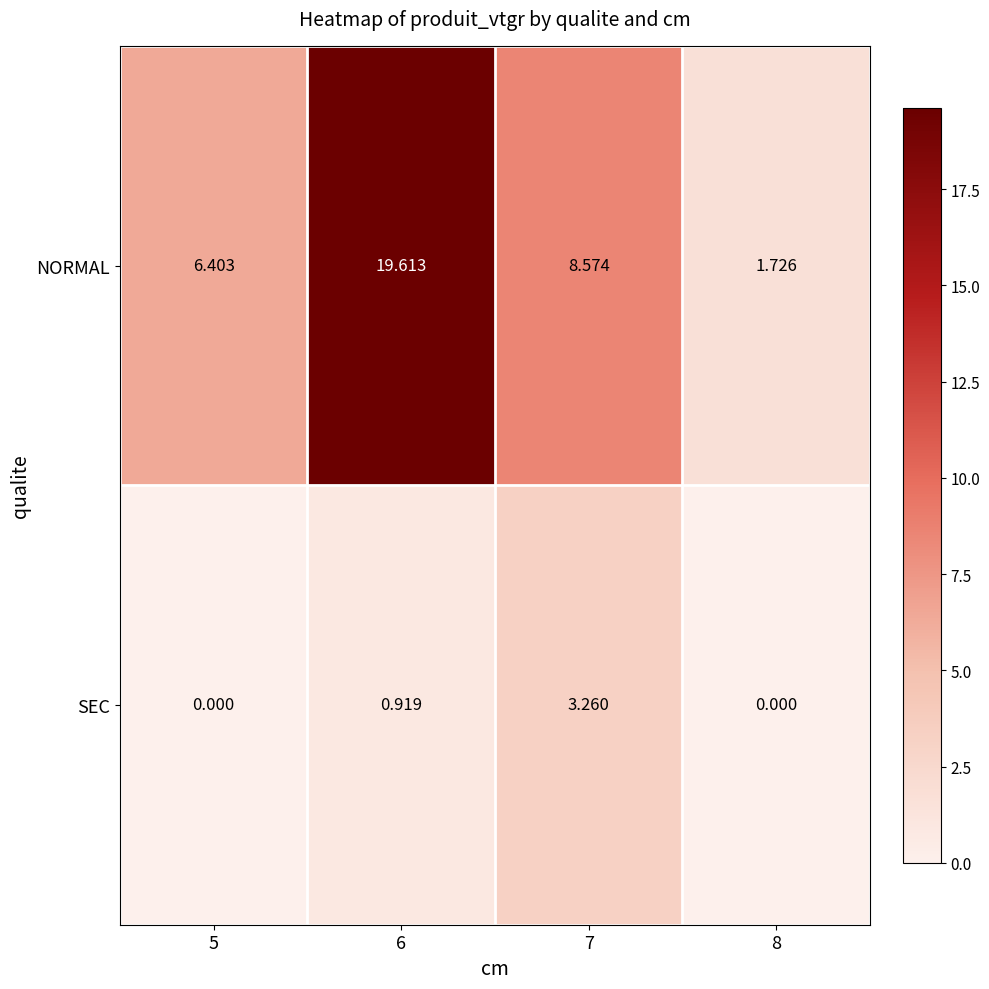

At 8, list the series in order from smallest to largest.

SEC, NORMAL